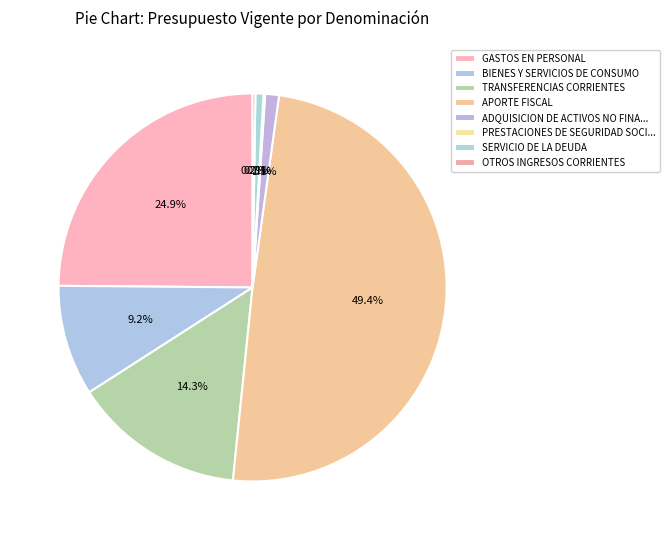

Is it true that GASTOS EN PERSONAL is 25% of the pie?

True